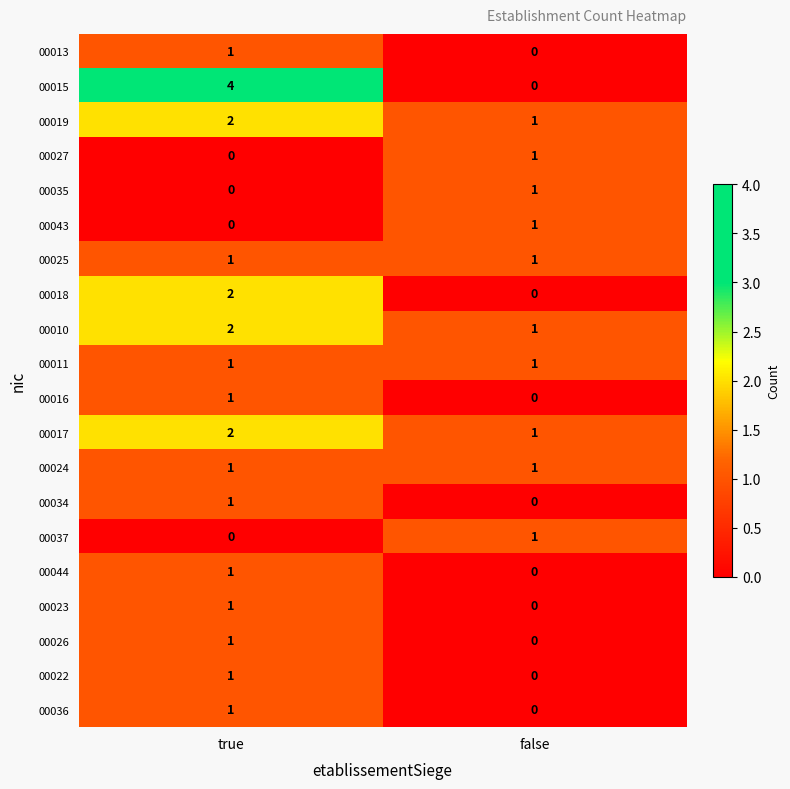

Which category has the highest value across all series?

true